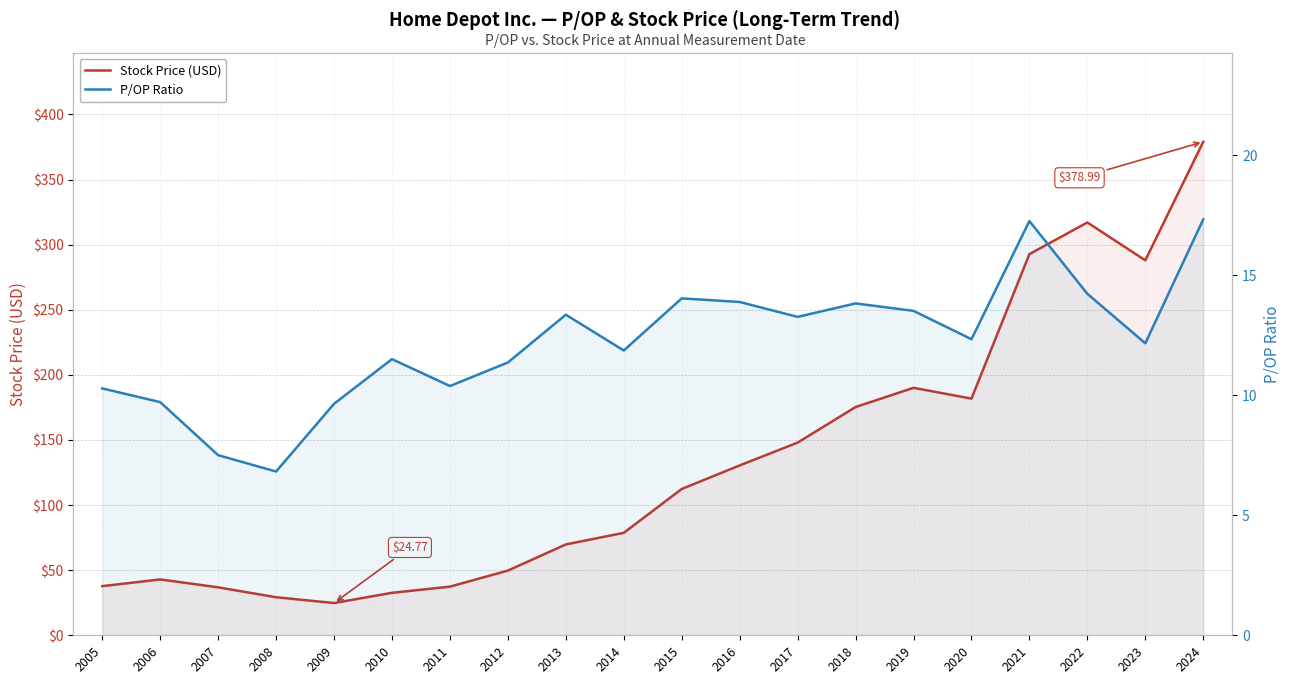

Which label corresponds to the largest value in the chart?

2024